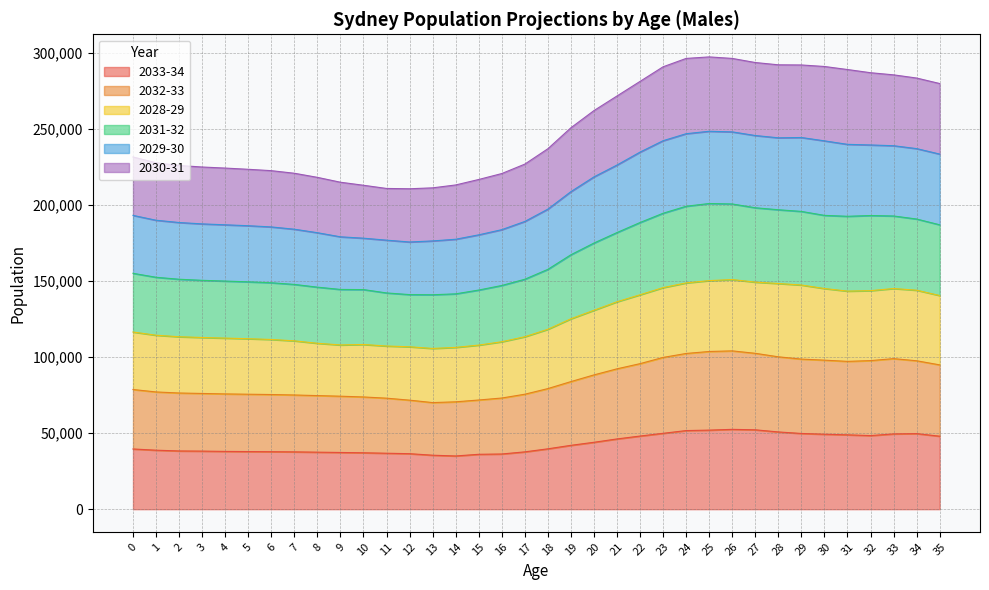

What is the value of the 2032-33 point at the 32nd from the left?

97200